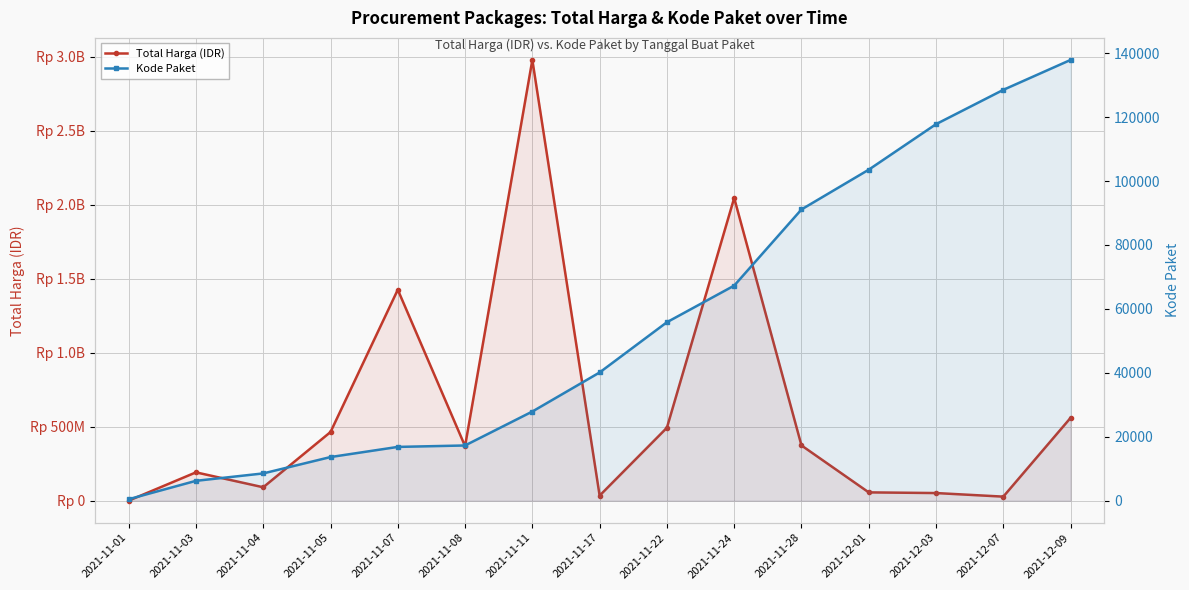

The value of Total Harga (IDR) at 2021-12-01 is 56152800. True or false?

True